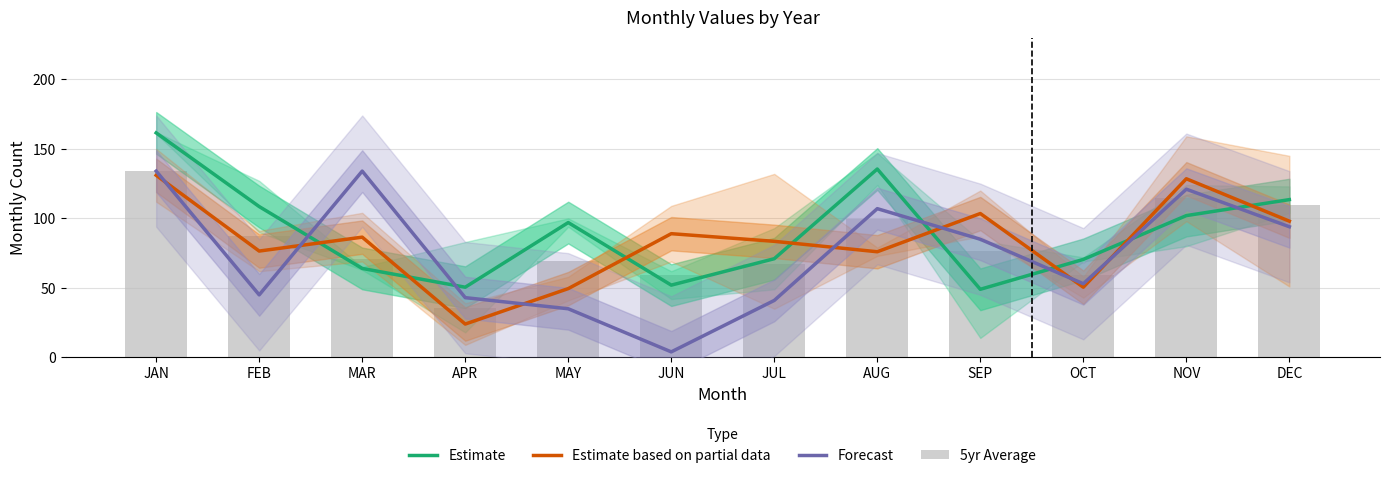

How many groups of bars are there?

12